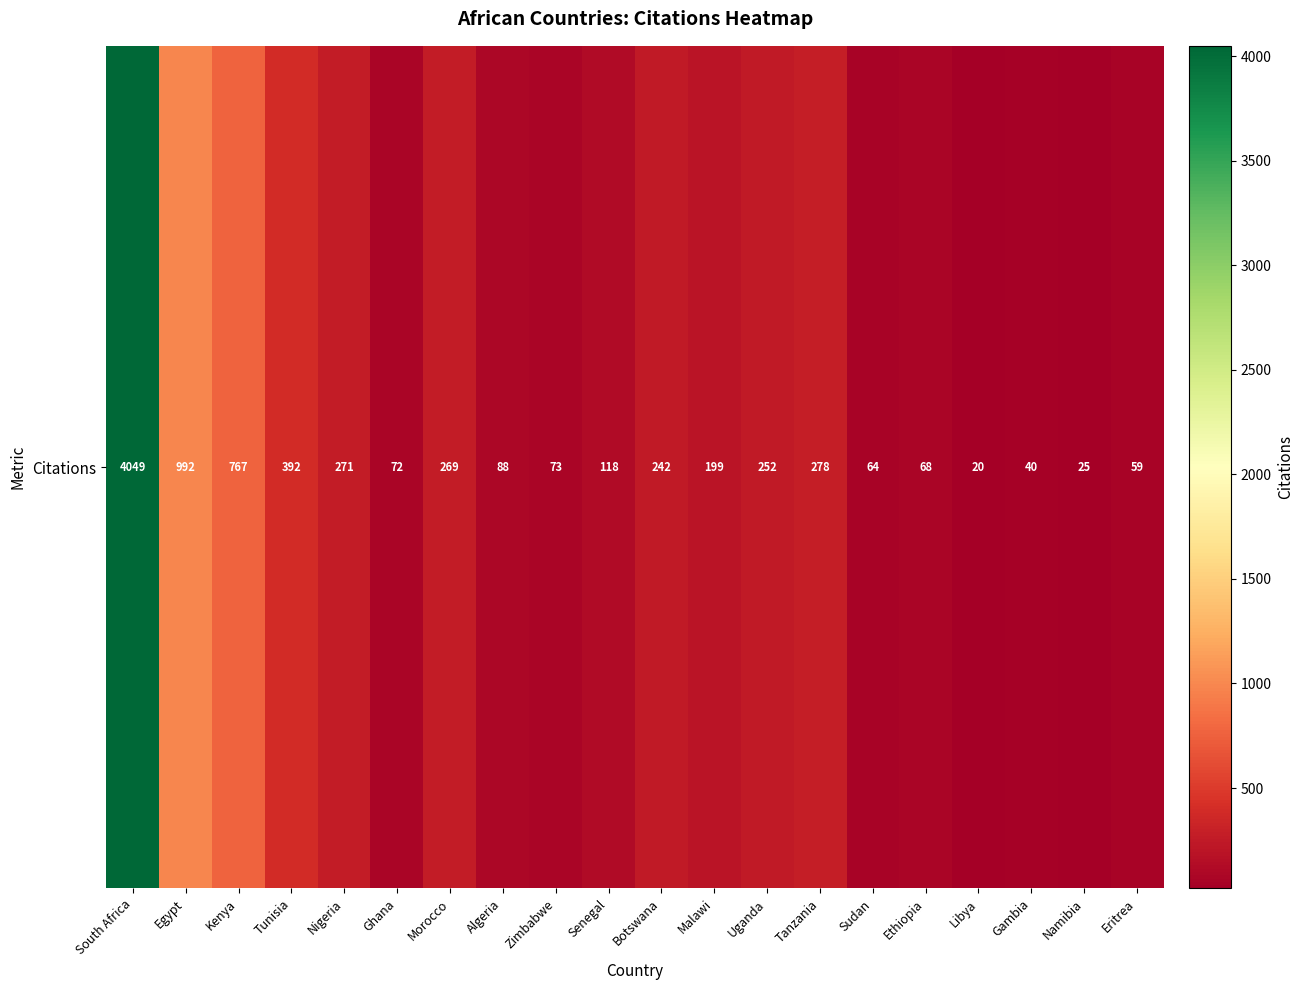

What is the minimum value shown in the chart?

20